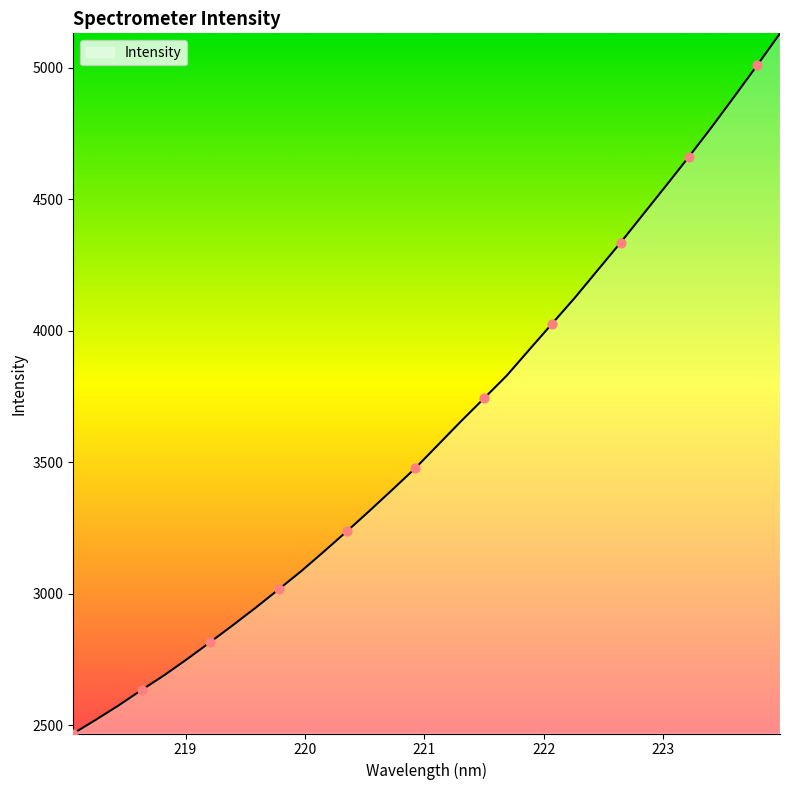

What is the difference between the maximum and minimum values?

2662.0